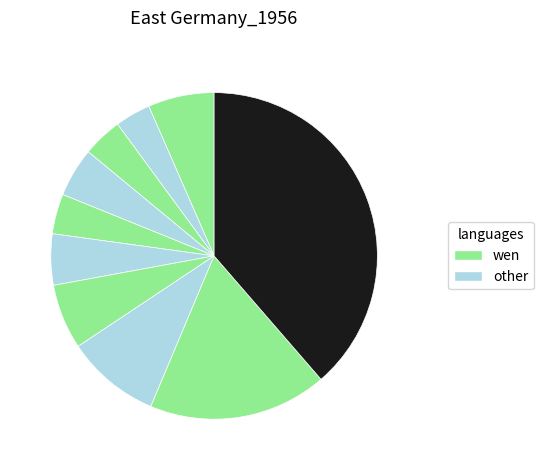

To the nearest percent, what is the average slice percentage?

10%